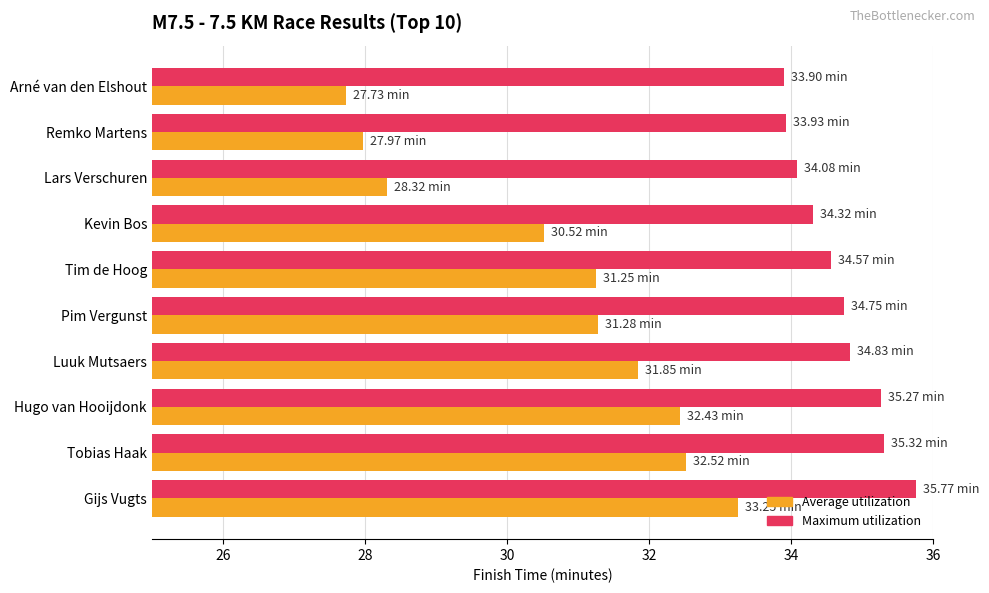

At which label is Average utilization closest to 30?

Kevin Bos